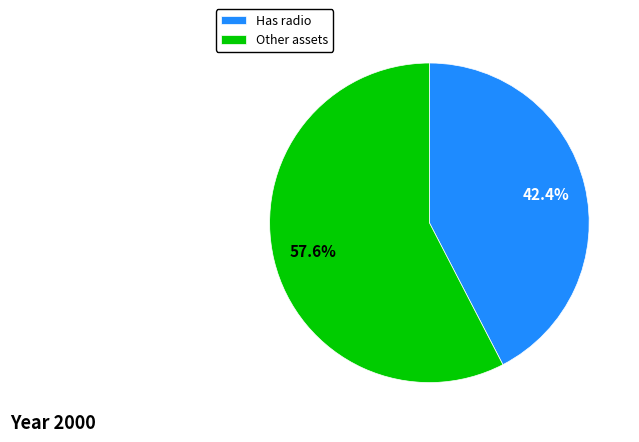

Approximately how many times larger is the value at Has radio compared to Other assets?

0.7